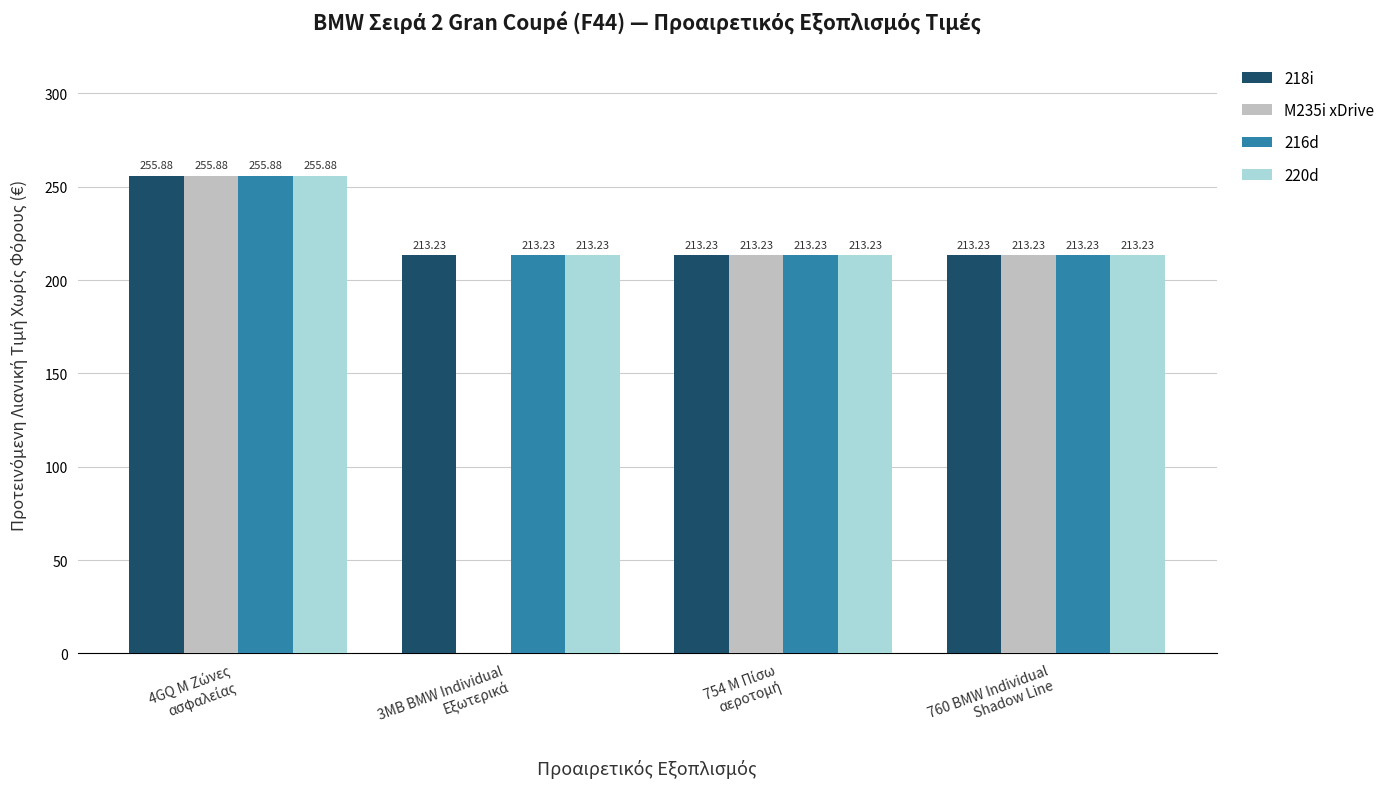

The M235i xDrive series shows 213.2 at 760 BMW Individual
Shadow Line. True or false?

True